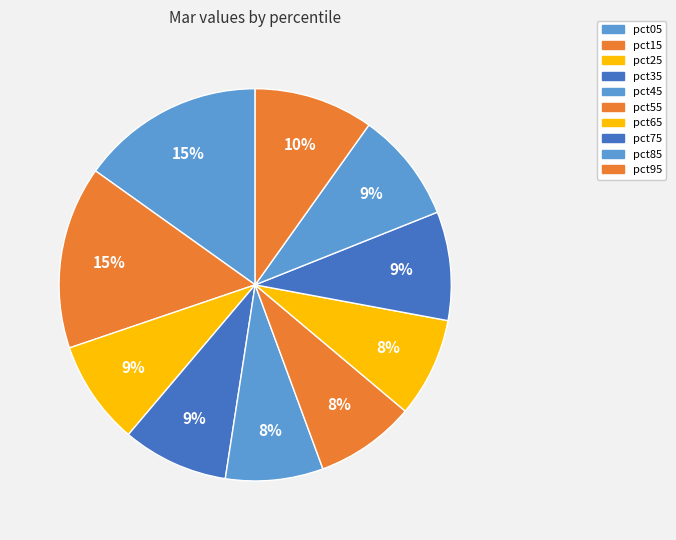

What is the largest slice in the pie chart?

pct05